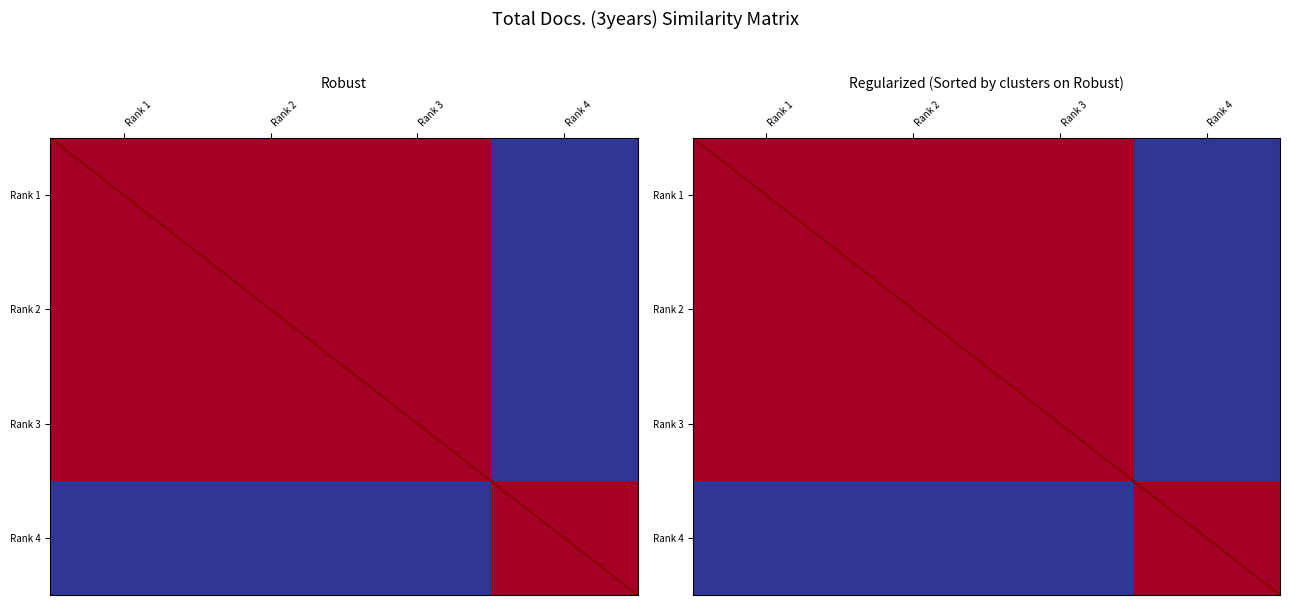

Is the value of Rank 1 at Rank 2 greater than the value of Rank 4 at Rank 1?

Yes